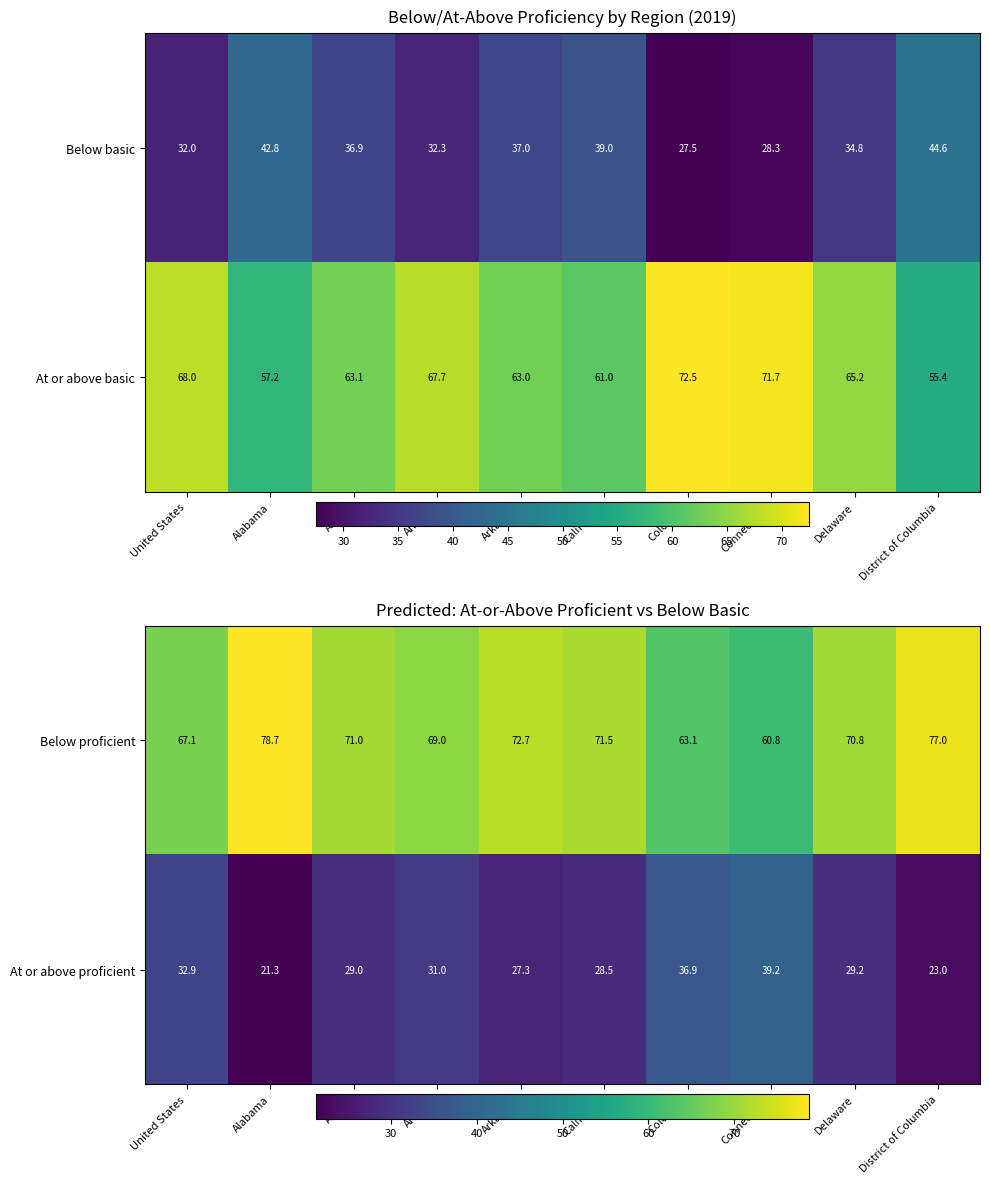

What is the sum of all Below proficient values?

701.7